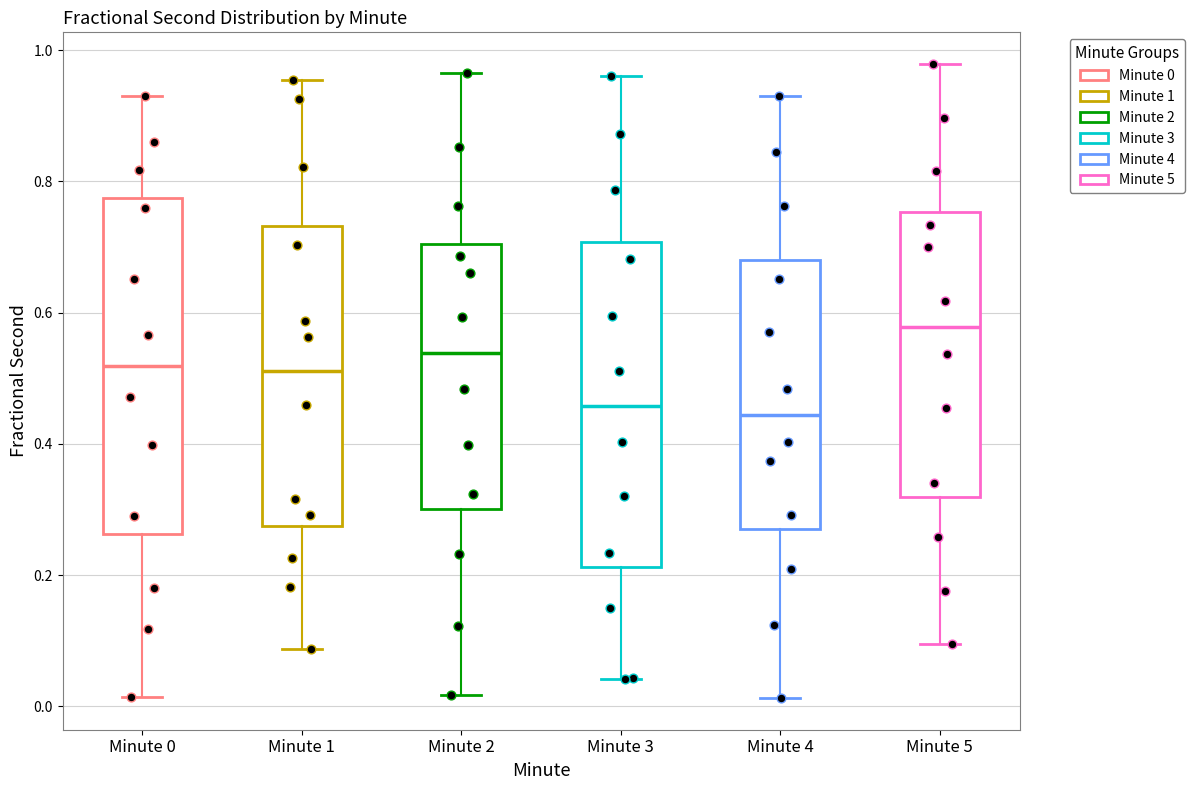

Which box has the highest median line?

Minute 5